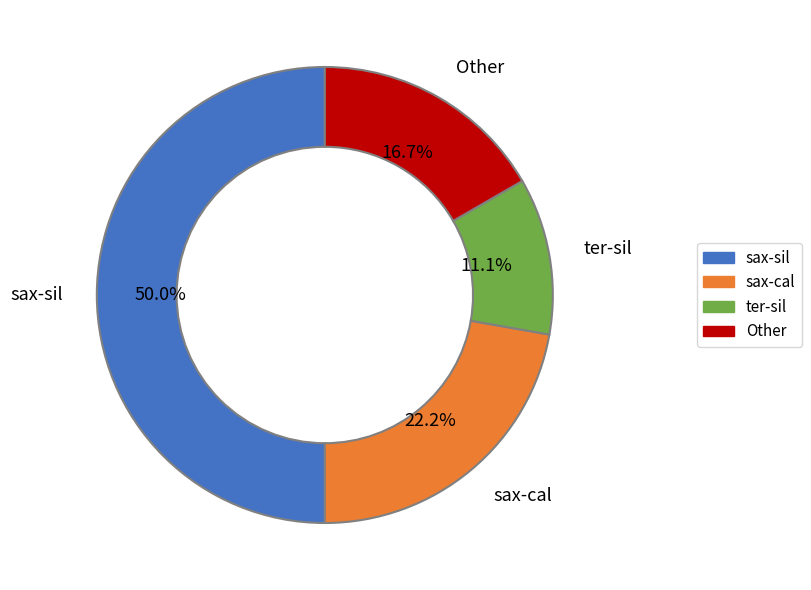

How many segments does this pie chart have?

4